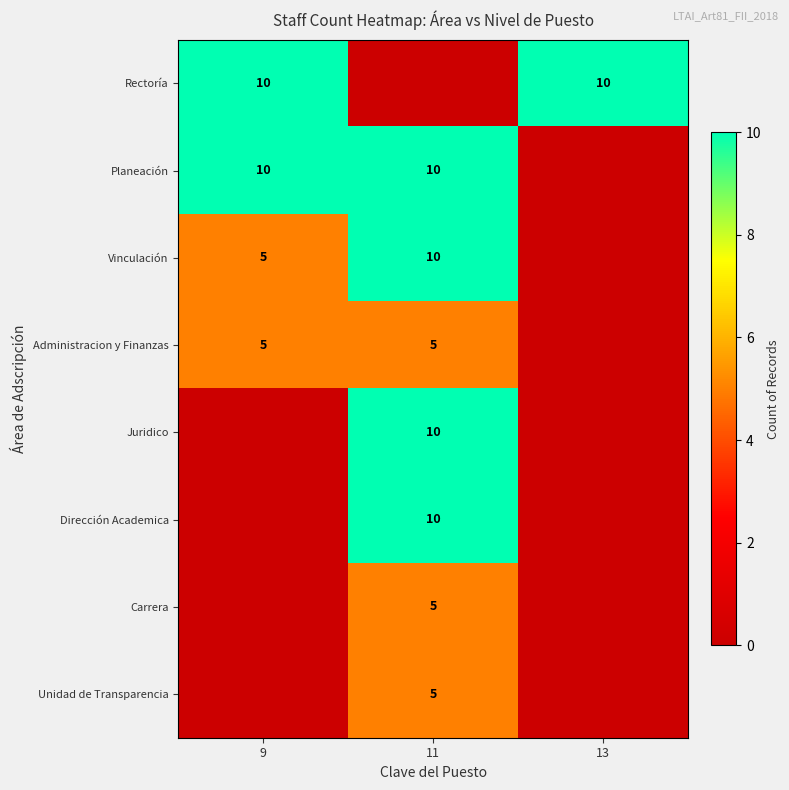

True or false: Juridico has a value of 10 at 11.

True